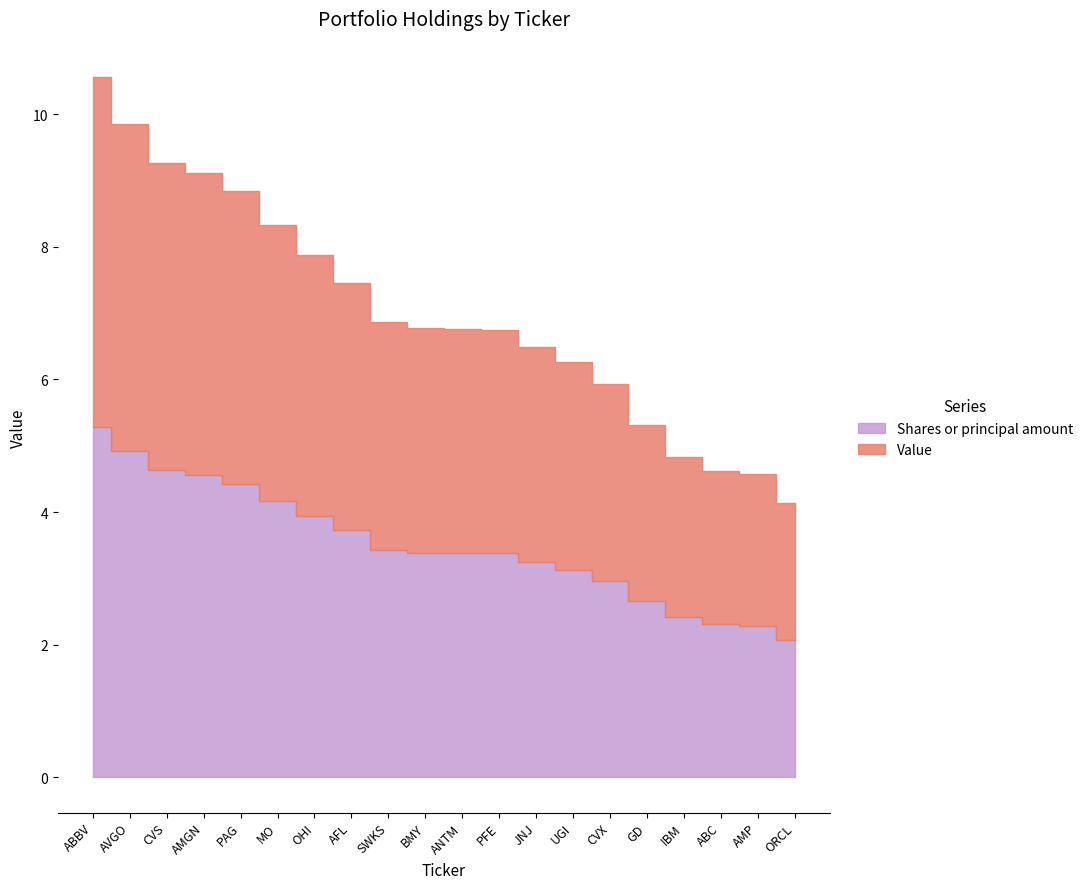

Where is Shares or principal amount nearest to the value 3676357?

AFL